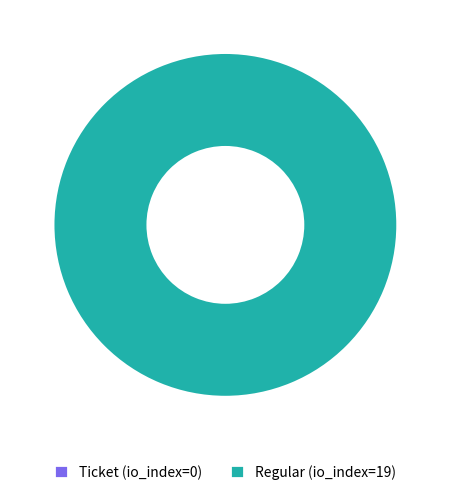

Count the number of slices in the pie.

2